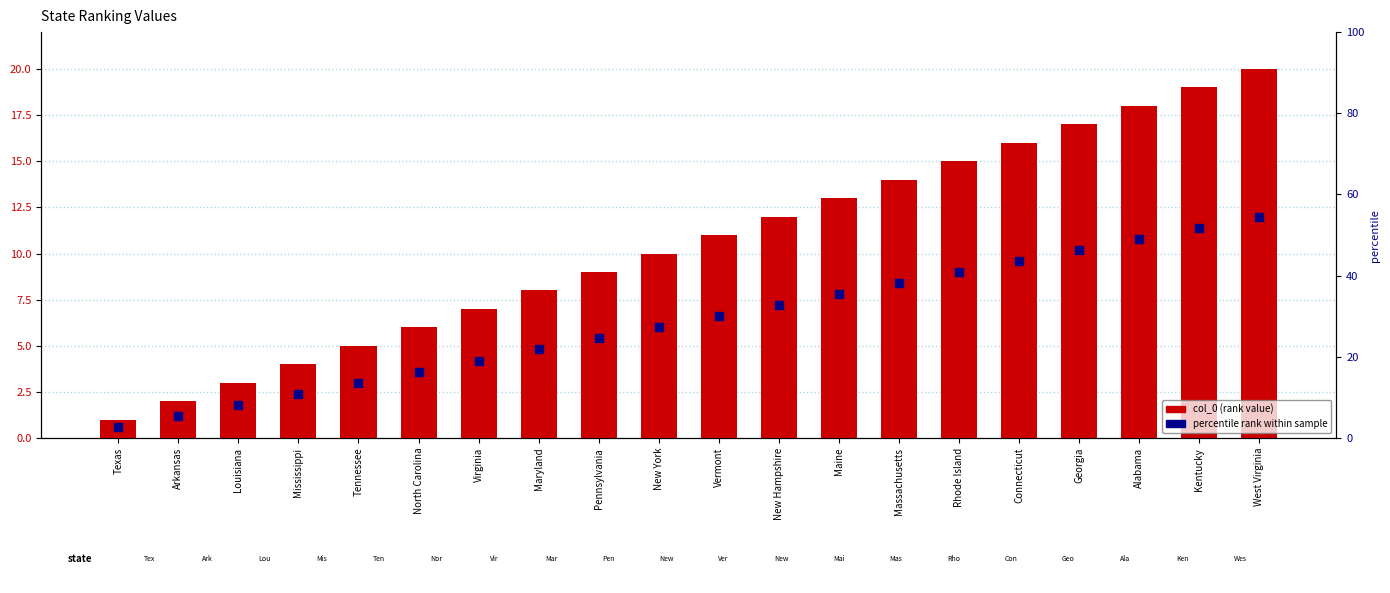

Which series reaches the minimum Y coordinate?

percentile rank